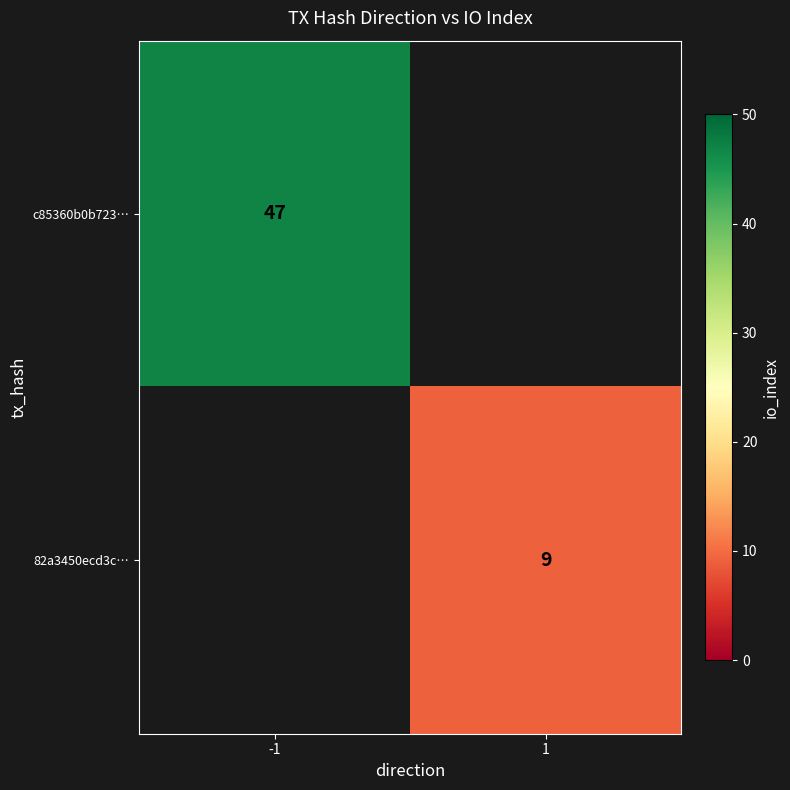

Is it true that c85360b0b723… equals 67.8 at -1?

False